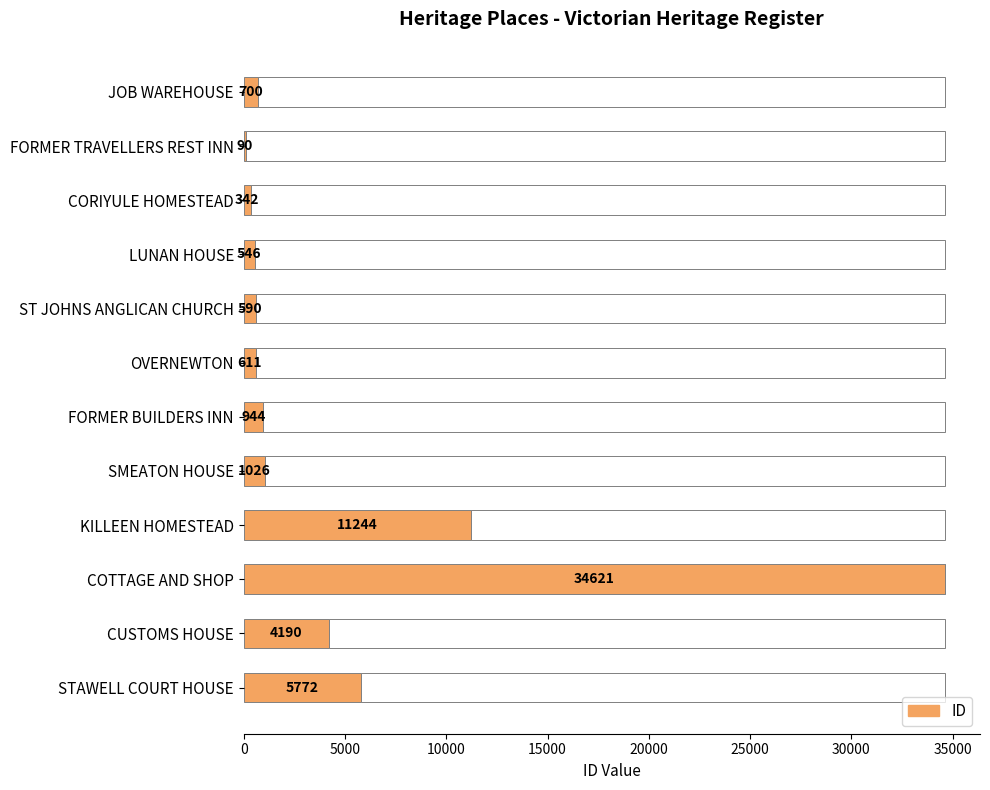

True or false: the data shows 338 at LUNAN HOUSE.

False